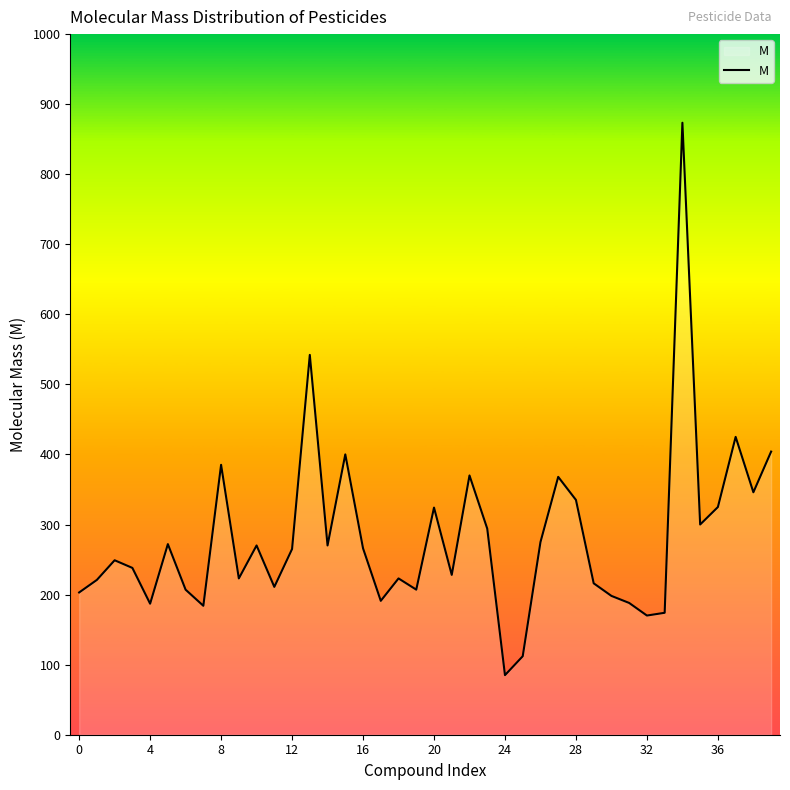

What is the label of the 7th point from the right?

33